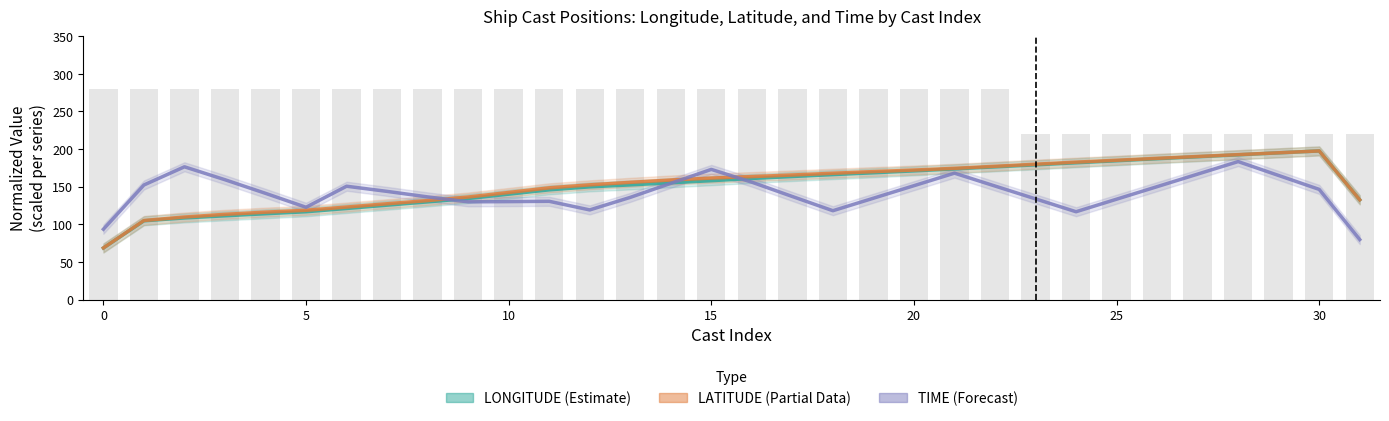

What is the difference between the highest and lowest values at 30?

18.3